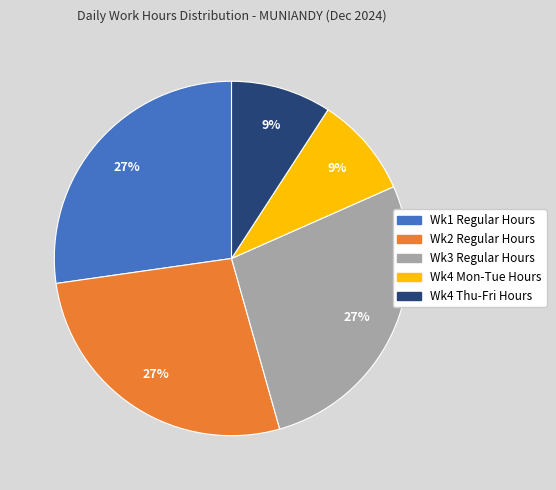

Is there any slice that represents more than half of the pie?

No